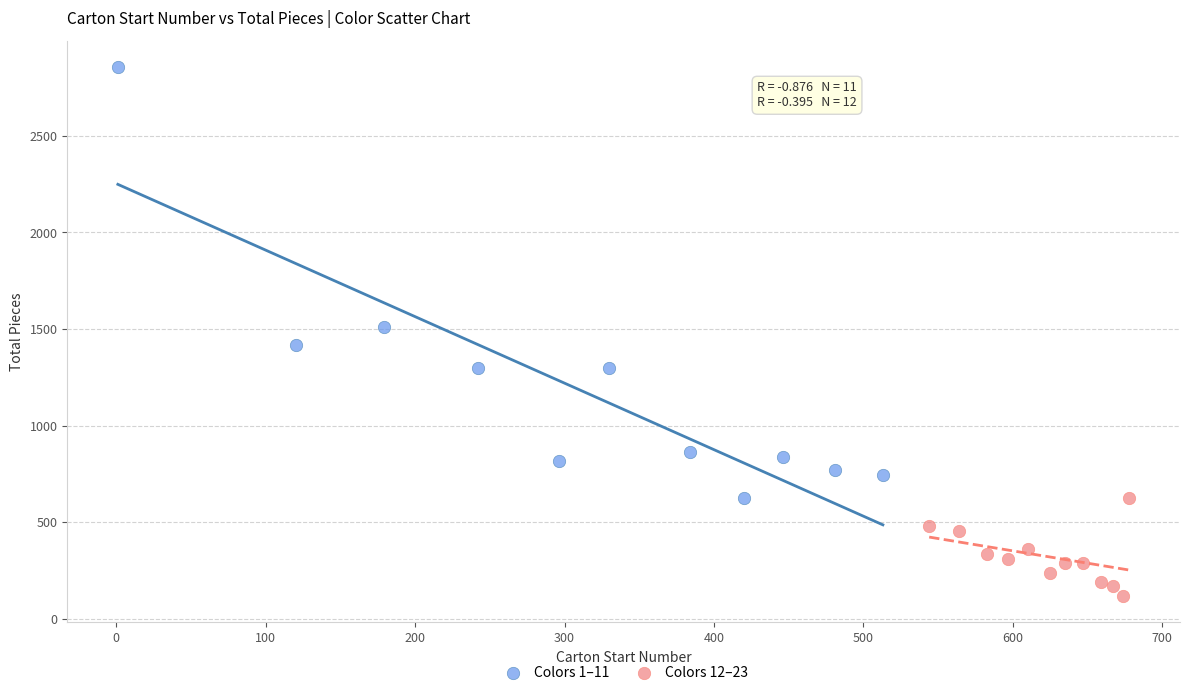

Which series has the largest Y range (max minus min)?

Colors 1–11